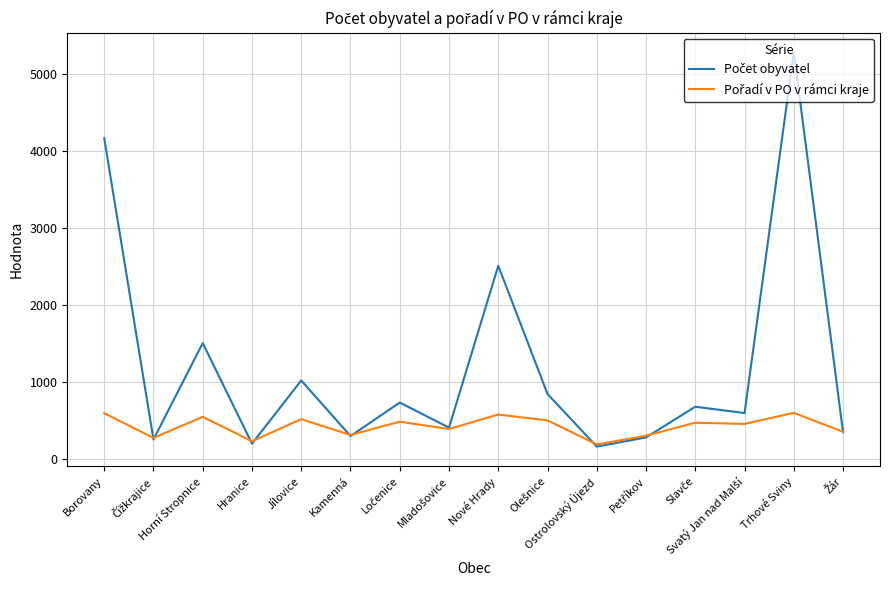

What is the smallest value displayed?

167